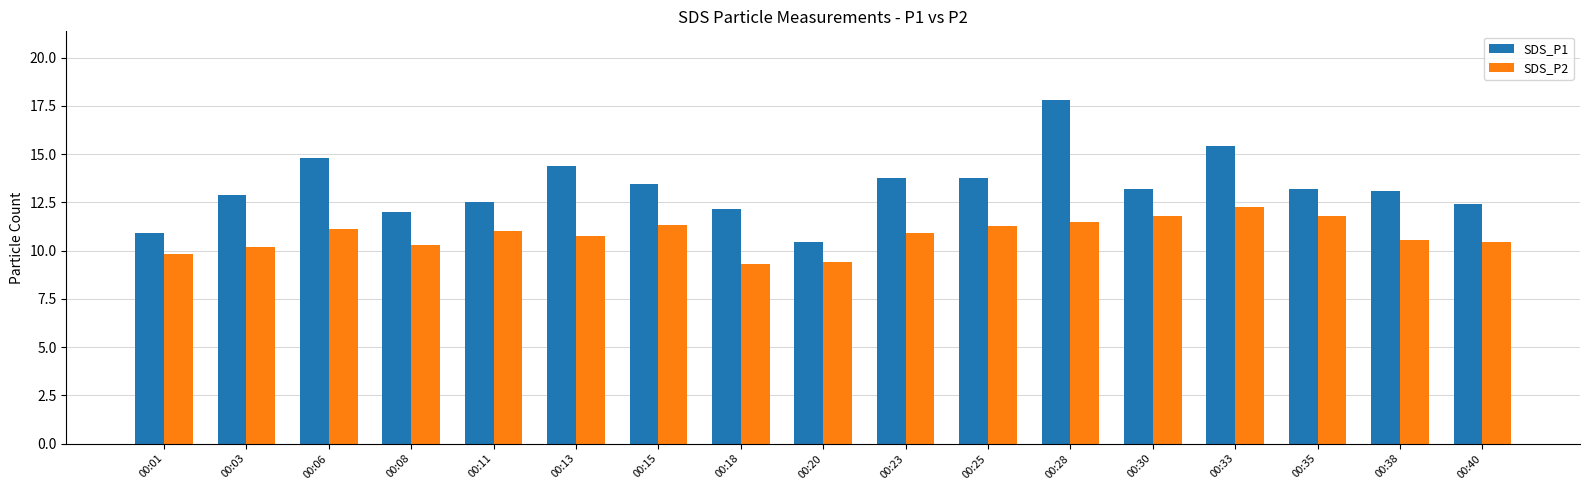

What are all the series names shown in the legend?

SDS_P1, SDS_P2